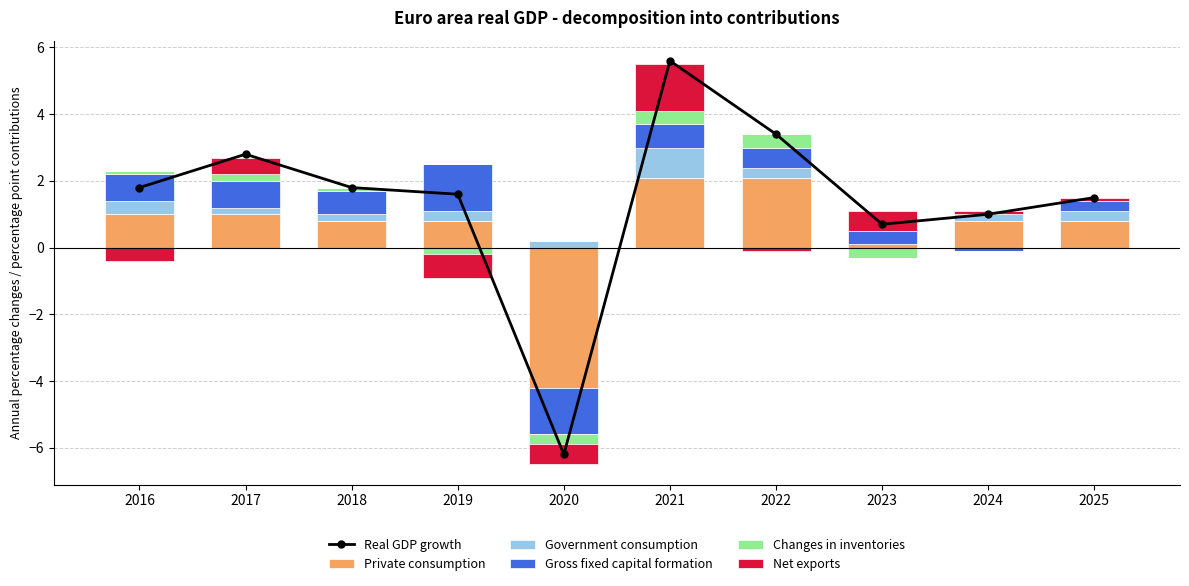

Rank the series by their maximum value, from highest to lowest.

Real GDP growth, Private consumption, Gross fixed capital formation, Net exports, Government consumption, Changes in inventories